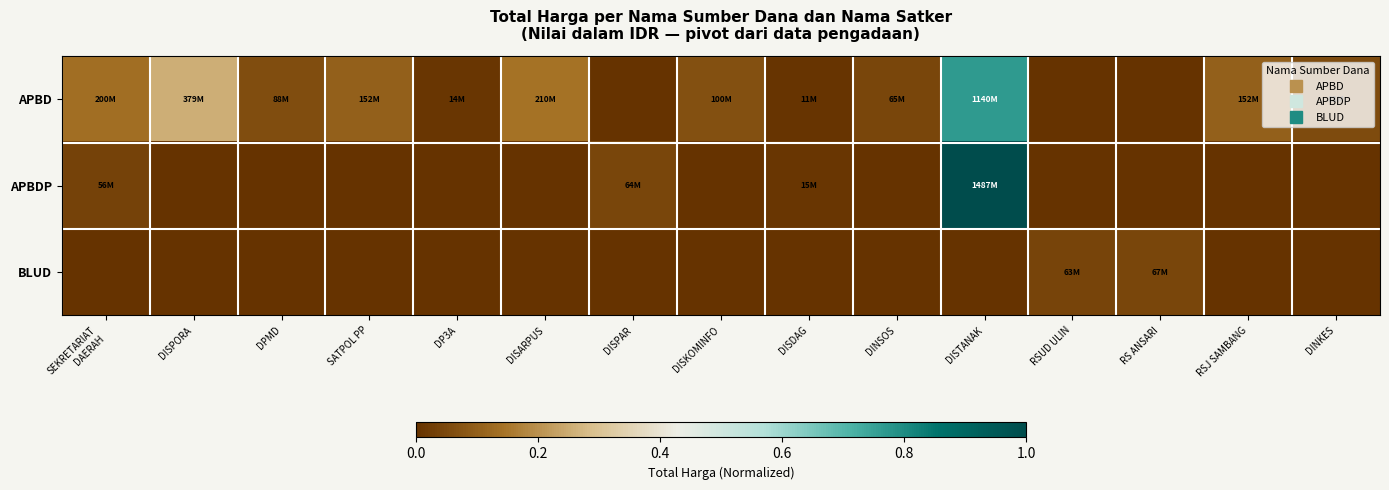

Rank the series by their average value, from highest to lowest.

APBD, APBDP, BLUD